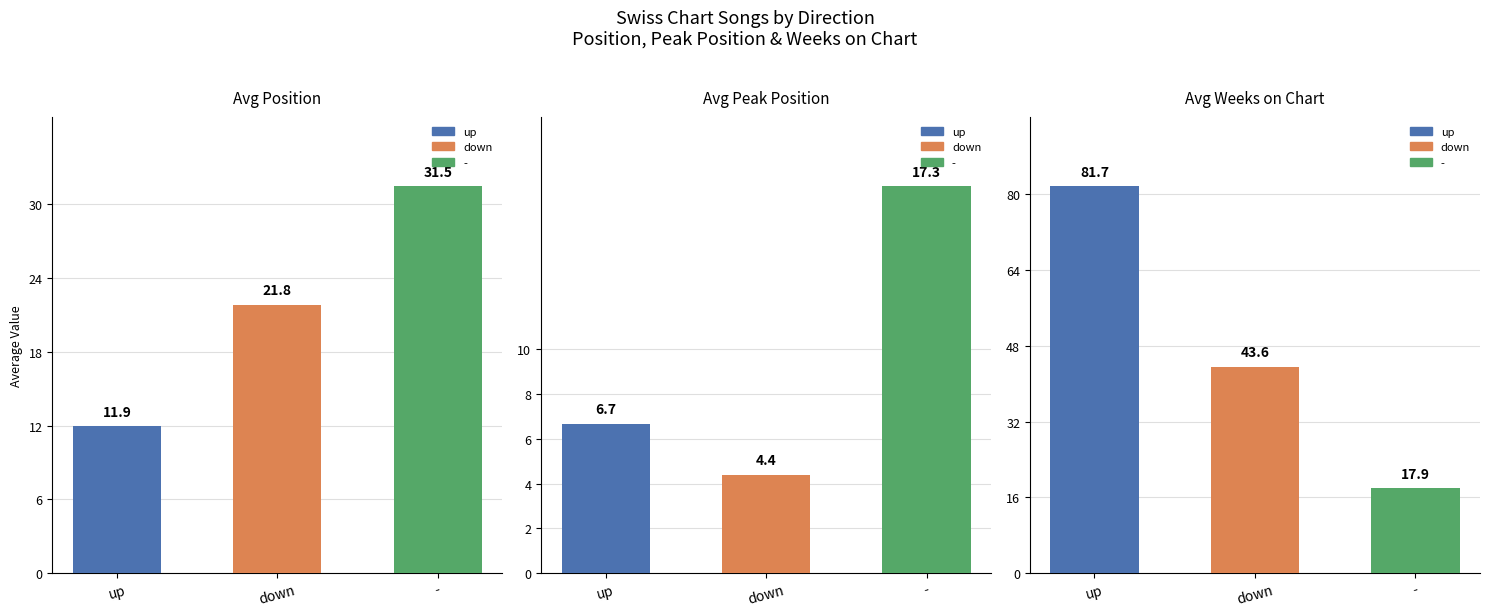

Between up and down, which series saw the biggest shift?

Avg Weeks on Chart